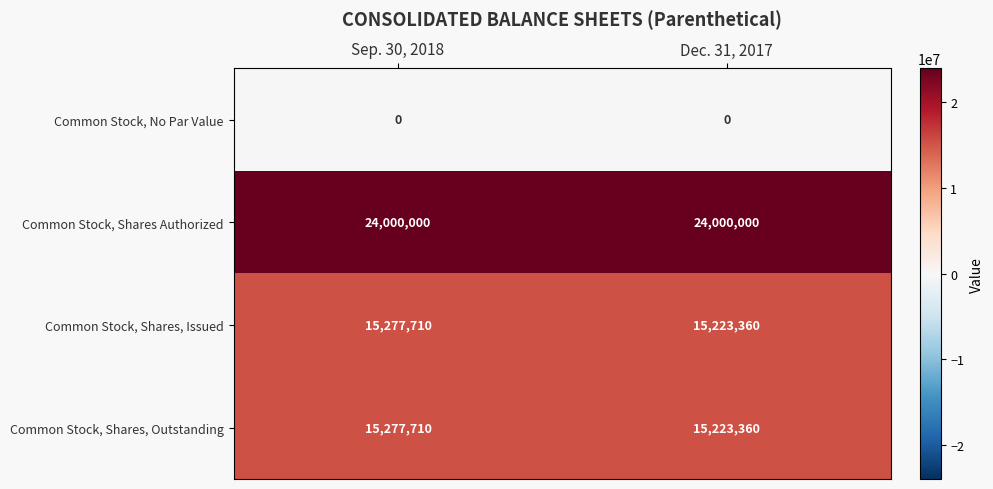

Reading left to right, transcribe all the data shown in this chart.

Common Stock, No Par Value: 0	0
Common Stock, Shares Authorized: 24000000	24000000
Common Stock, Shares, Issued: 15277710	15223360
Common Stock, Shares, Outstanding: 15277710	15223360